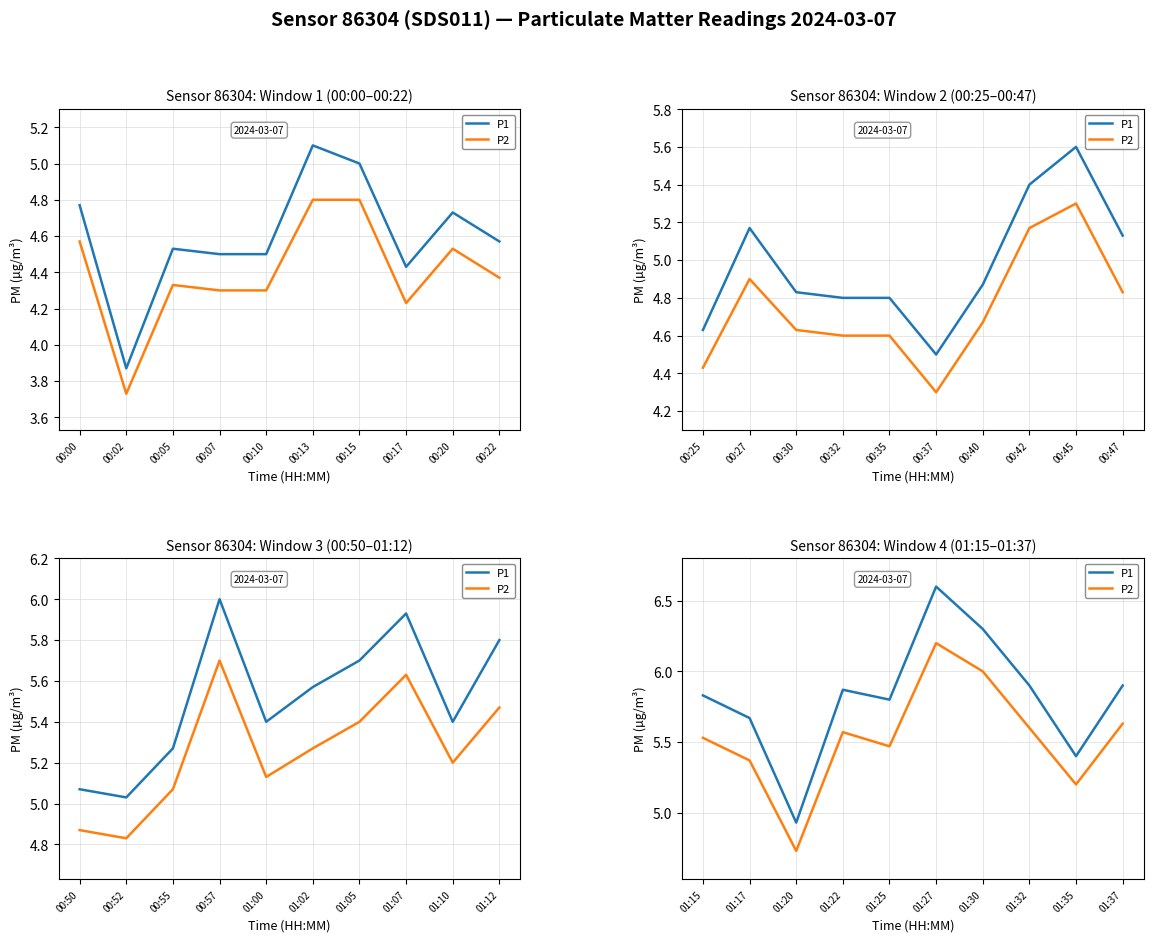

True or false: P1 and P2 intersect in this chart.

False